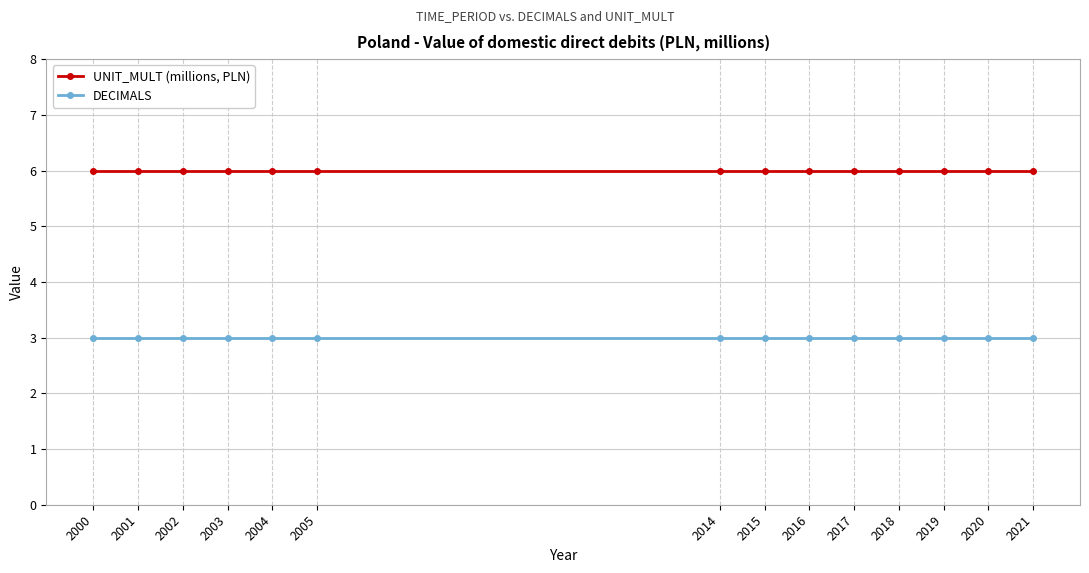

Rank the series by their maximum value, from highest to lowest.

UNIT_MULT (millions, PLN), DECIMALS